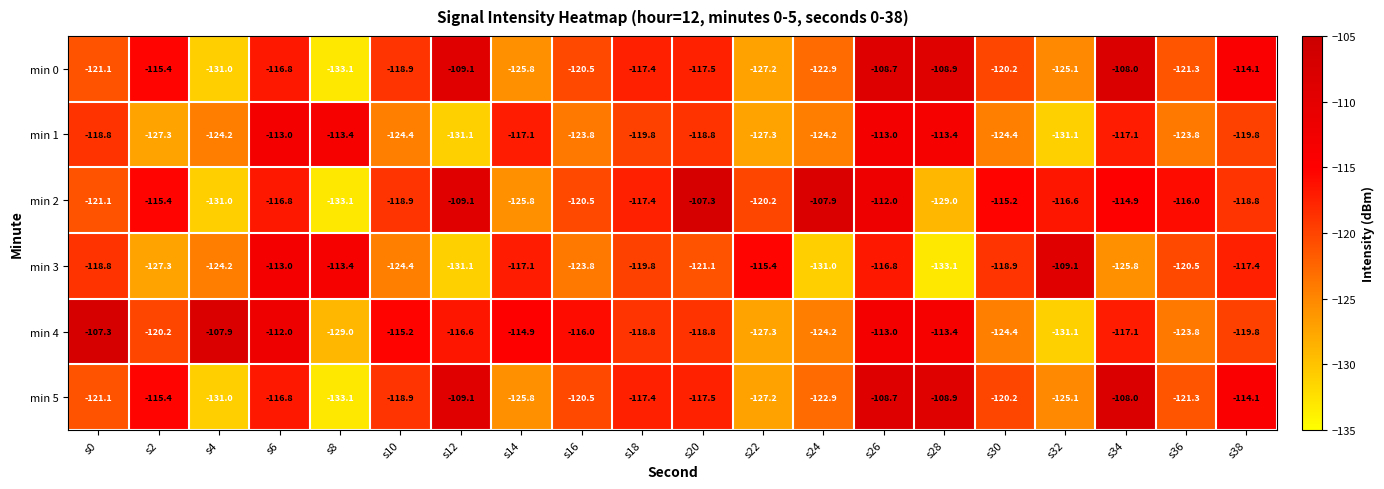

At which label does min 5 first exceed -118?

s2